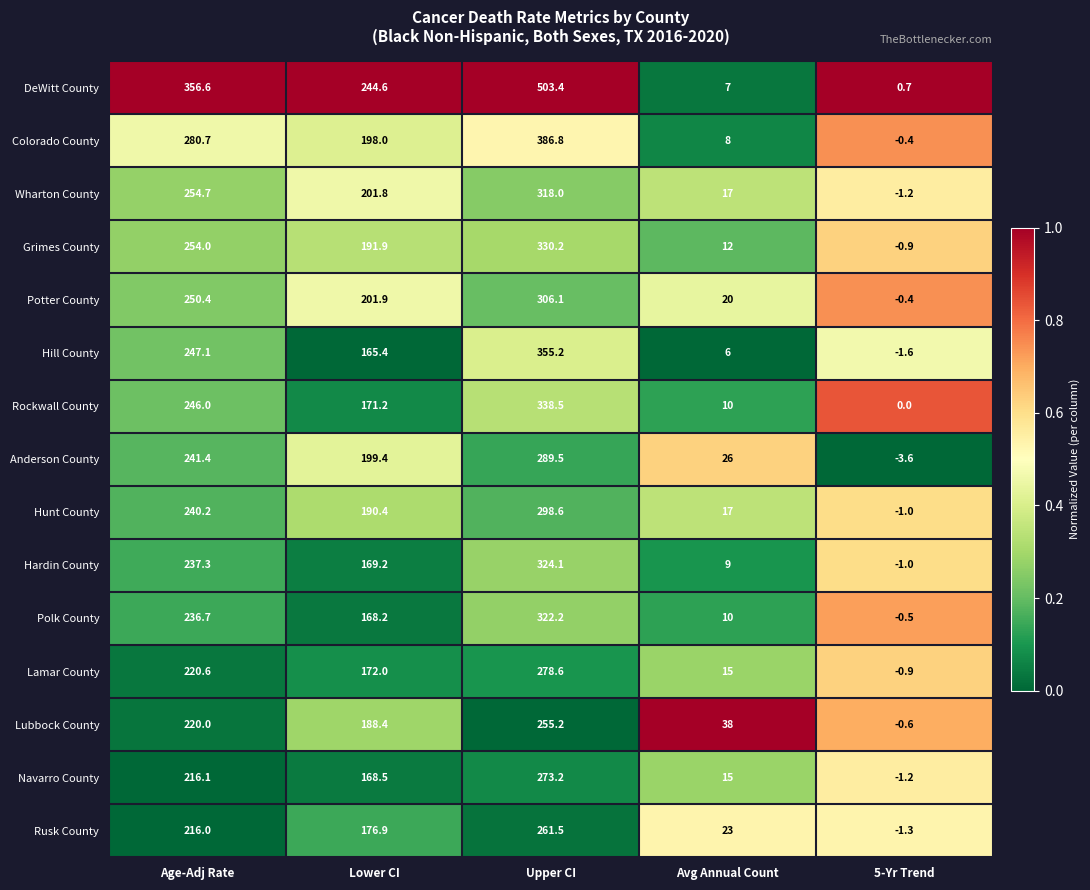

Count the number of data series in this chart.

15